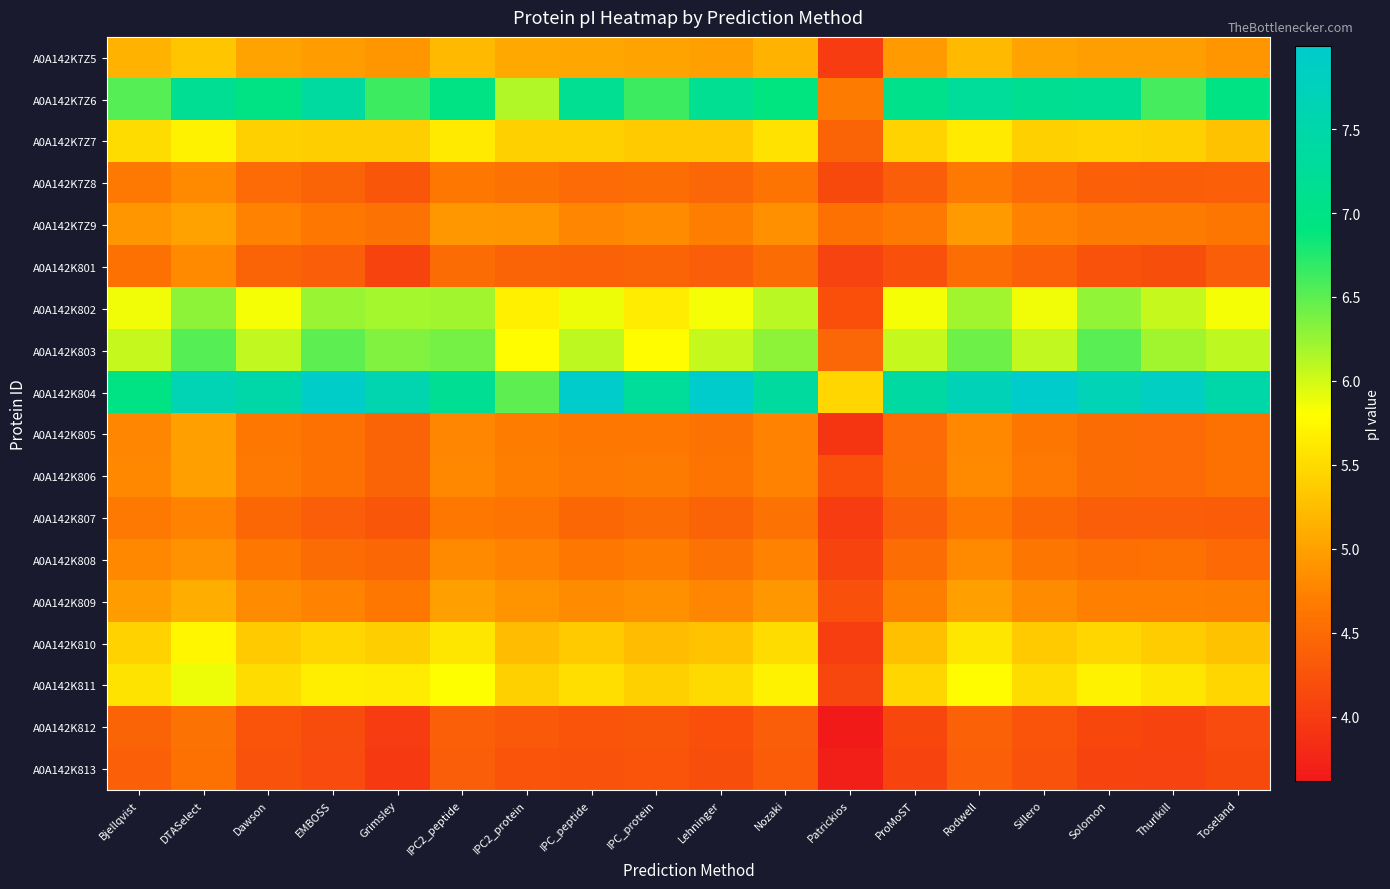

Between Bjellqvist and Toseland, which is larger?

Bjellqvist